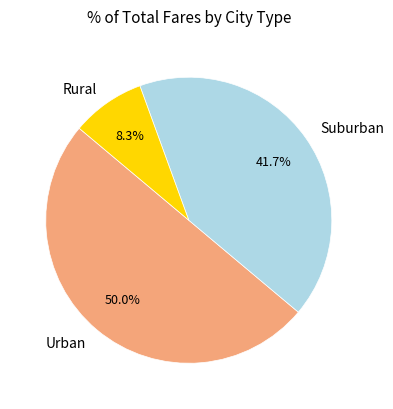

What is the ratio of the value at Urban to the value at Rural?

6.0